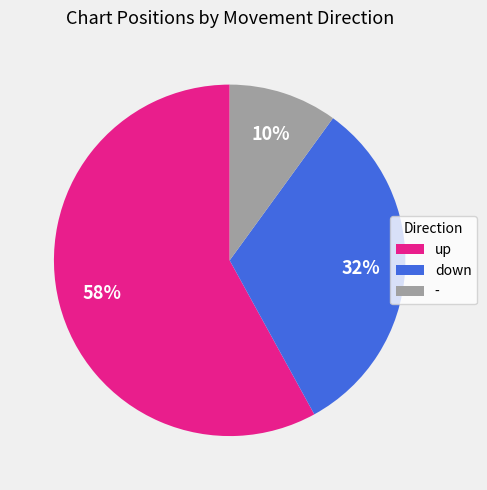

Approximately how many times larger is the value at down compared to -?

3.2